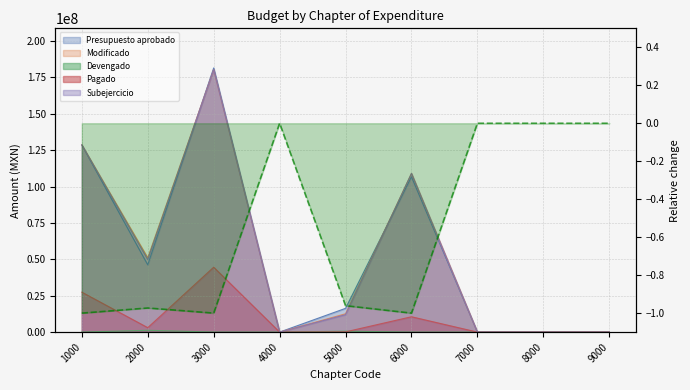

The Modificado series shows 57613500.0 at 1000. True or false?

False